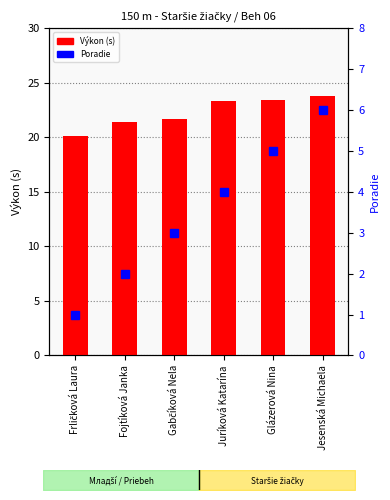

What is the sum of the Poradie values at Juríková Katarína and Fojtíková Janka?

6.0